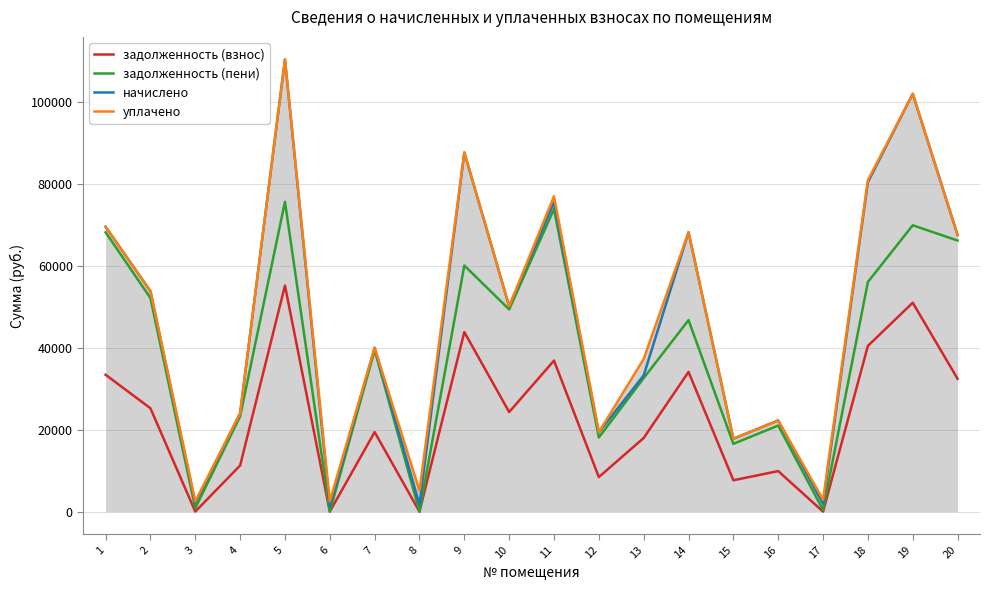

The уплачено series shows 2492.8 at 3. True or false?

True